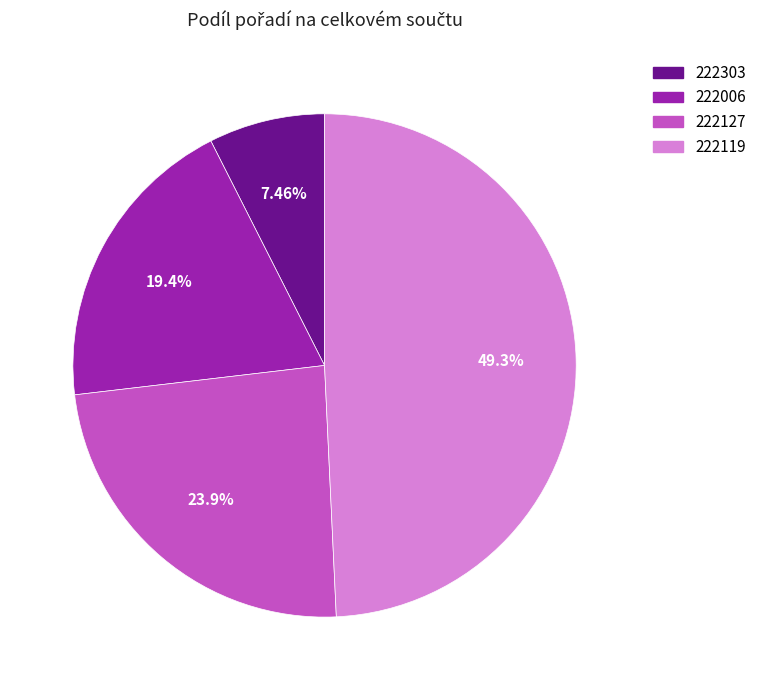

To the nearest percent, what is the difference between the 222119 and 222303 slice percentages?

42%